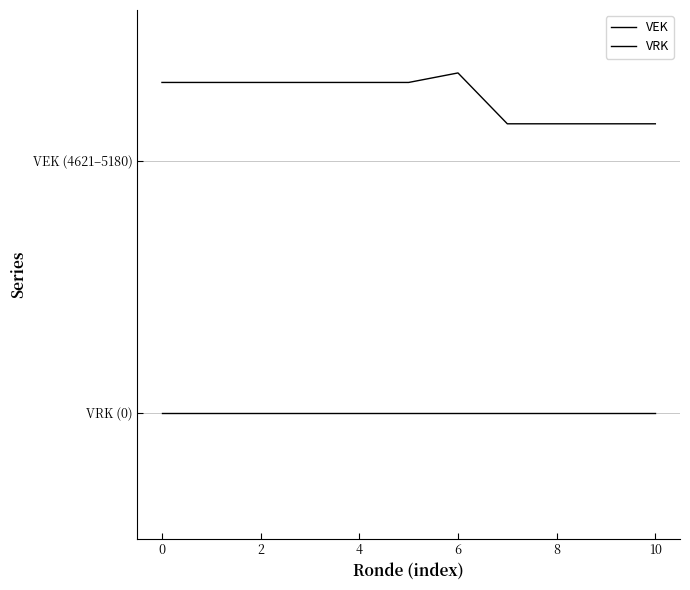

Does the chart have visible grid lines?

No